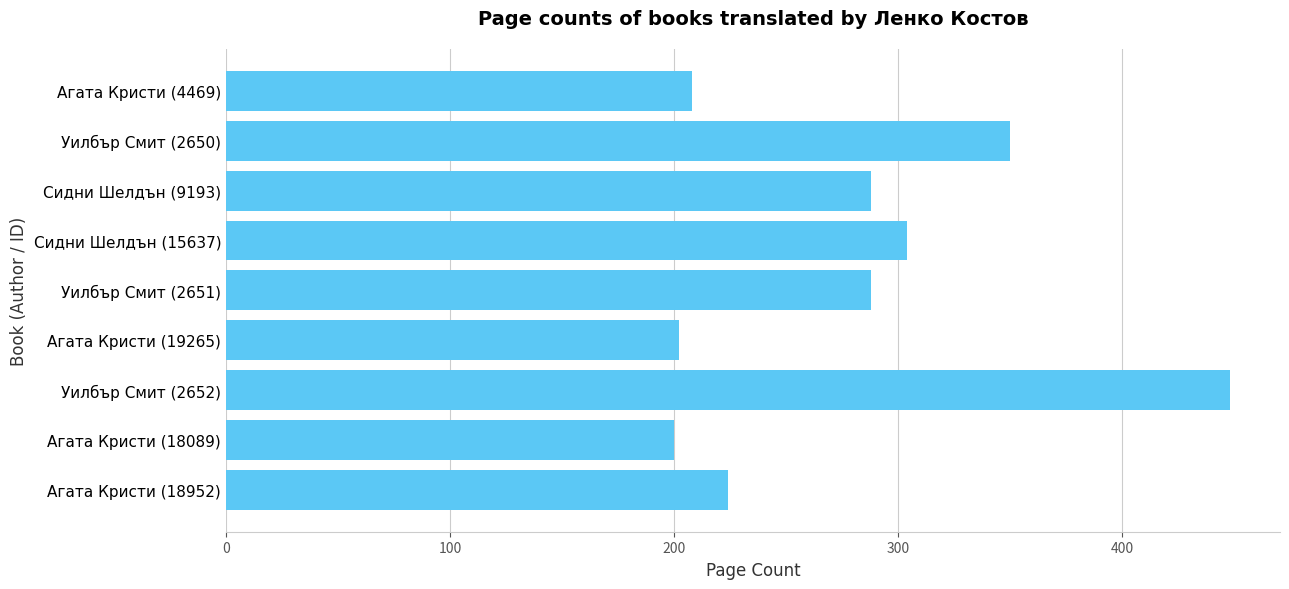

What is the minimum value shown in the chart?

200